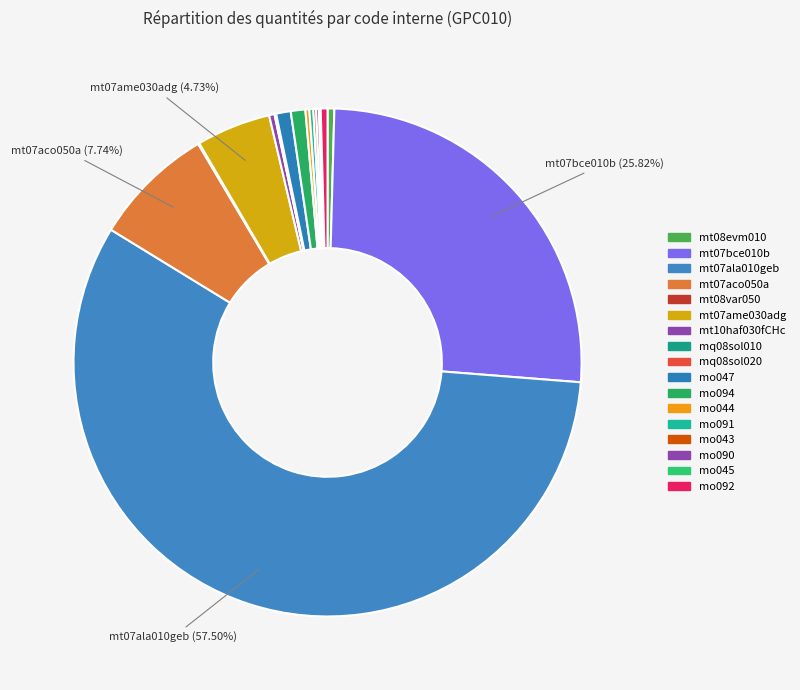

Which has a higher value, mo045 or mt07ala010geb?

mt07ala010geb